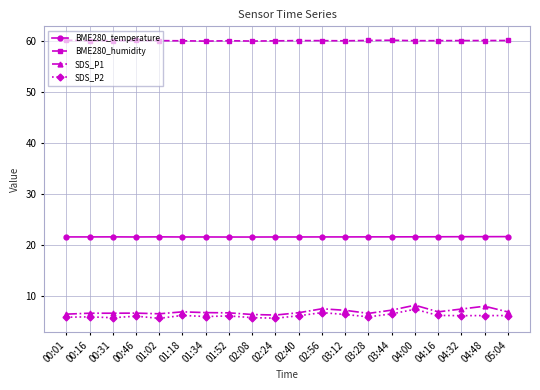

What is the difference between the SDS_P1 values at 04:48 and 05:04?

1.1